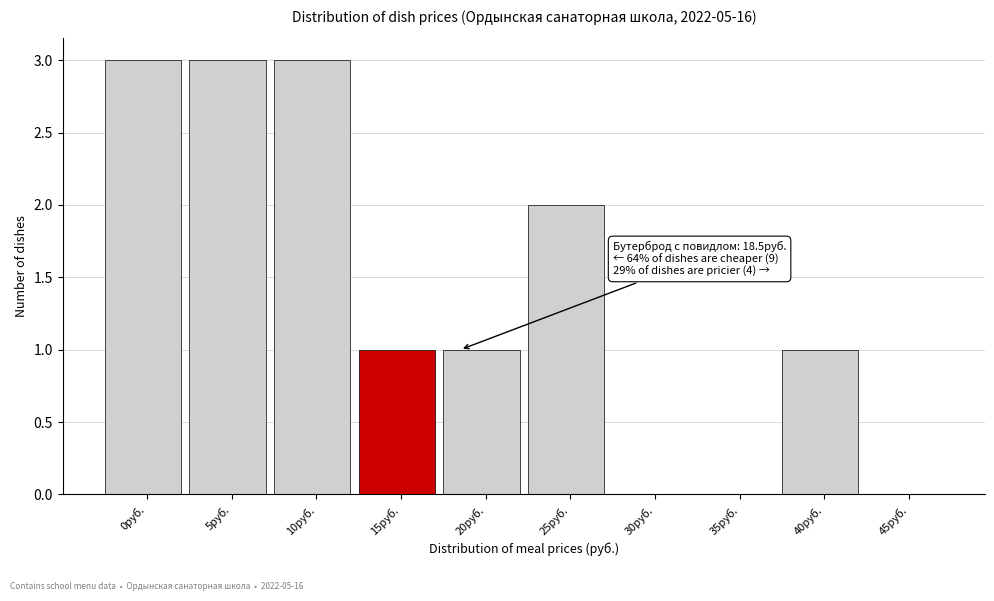

Reading right to left, what are all the values shown in this chart?

45руб.=0	40руб.=1	35руб.=0	30руб.=0	25руб.=2	20руб.=1	15руб.=1	10руб.=3	5руб.=3	0руб.=3